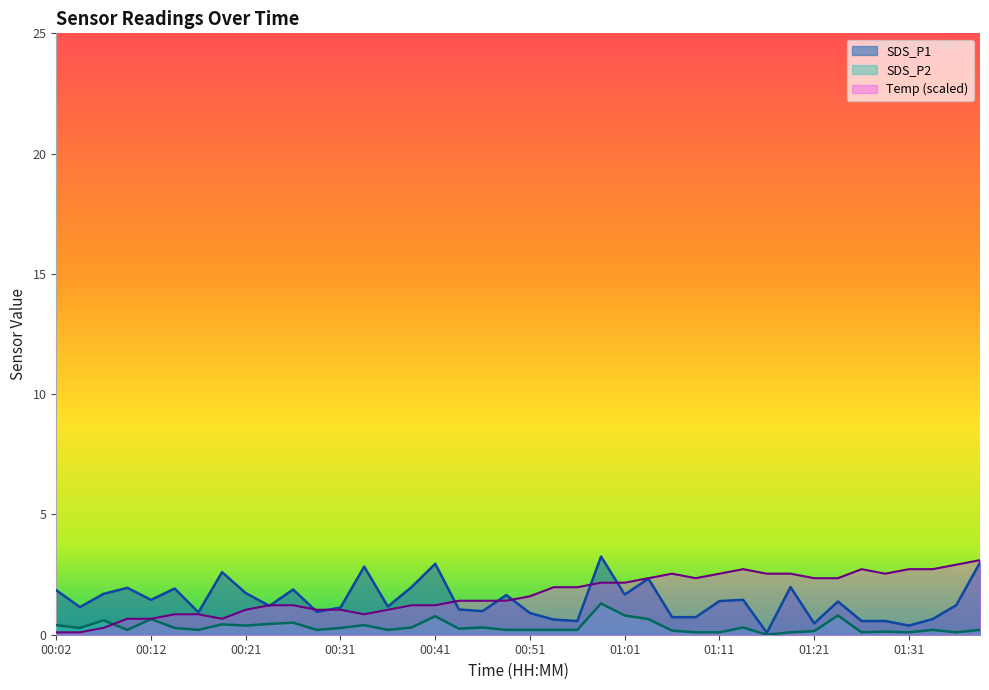

Where is the first local minimum for SDS_P1?

00:04